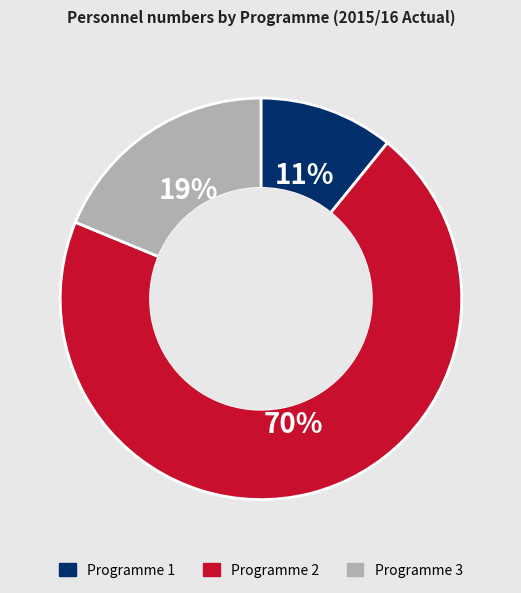

How many slices are in this pie chart?

3